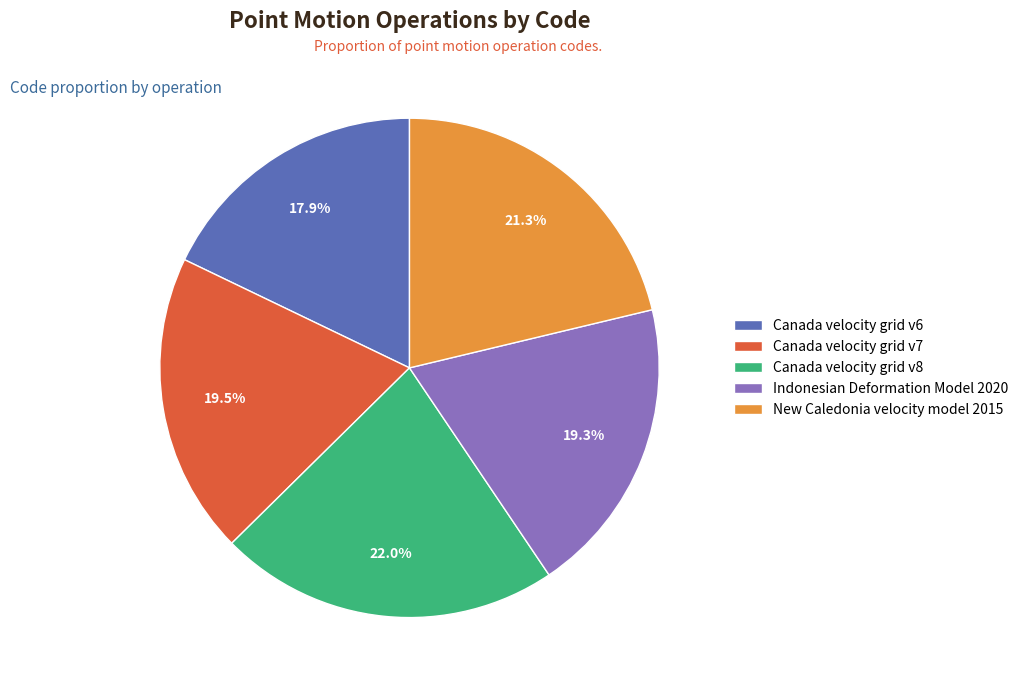

To the nearest percent, what is the difference between the Canada velocity grid v7 and Canada velocity grid v6 slice percentages?

2%